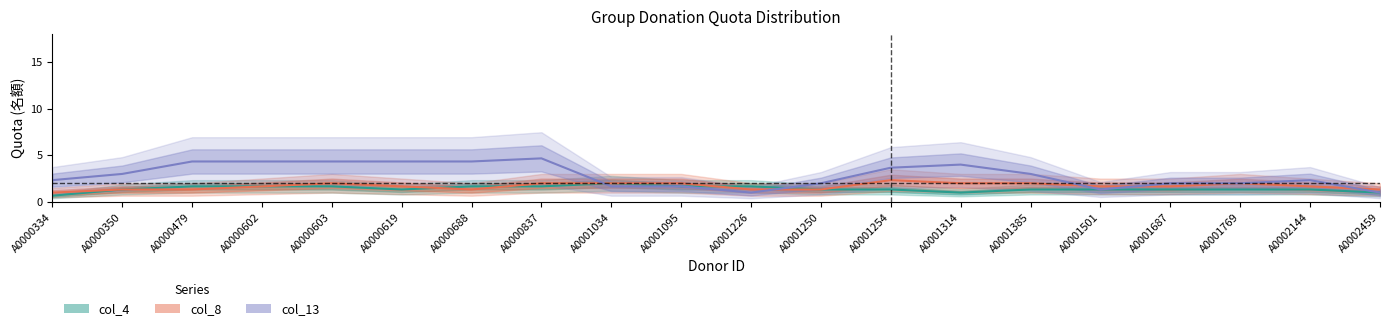

Which category has the lowest value across all series?

A0000334